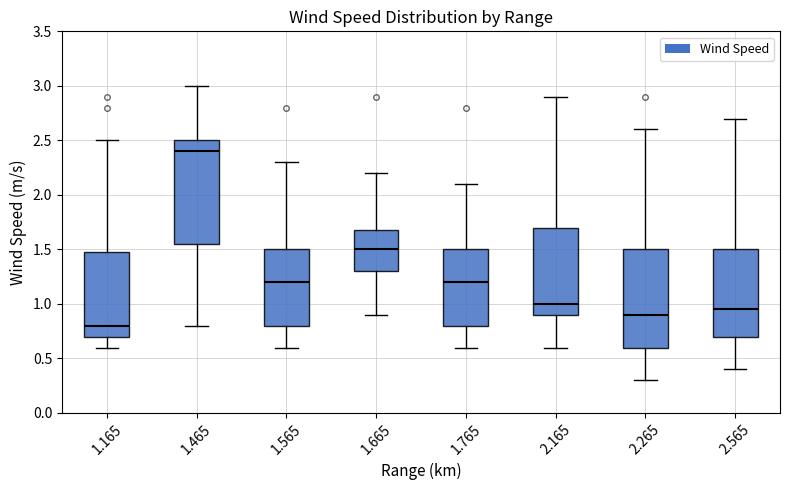

Reading left to right, transcribe this box plot: for each box, give where its median line is, the range the box spans, and where its two whiskers end, as read against the y-axis. The values are not printed on the chart, so give them approximately, as read against the axis.

1.165: median 0.80, box 0.70 to 1.50, whiskers 0.60 to 2.50
1.465: median 2.40, box 1.55 to 2.50, whiskers 0.80 to 3.00
1.565: median 1.20, box 0.80 to 1.50, whiskers 0.60 to 2.30
1.665: median 1.50, box 1.30 to 1.70, whiskers 0.90 to 2.20
1.765: median 1.20, box 0.80 to 1.50, whiskers 0.60 to 2.10
2.165: median 1.00, box 0.90 to 1.70, whiskers 0.60 to 2.90
2.265: median 0.90, box 0.60 to 1.50, whiskers 0.30 to 2.60
2.565: median 0.95, box 0.70 to 1.50, whiskers 0.40 to 2.70